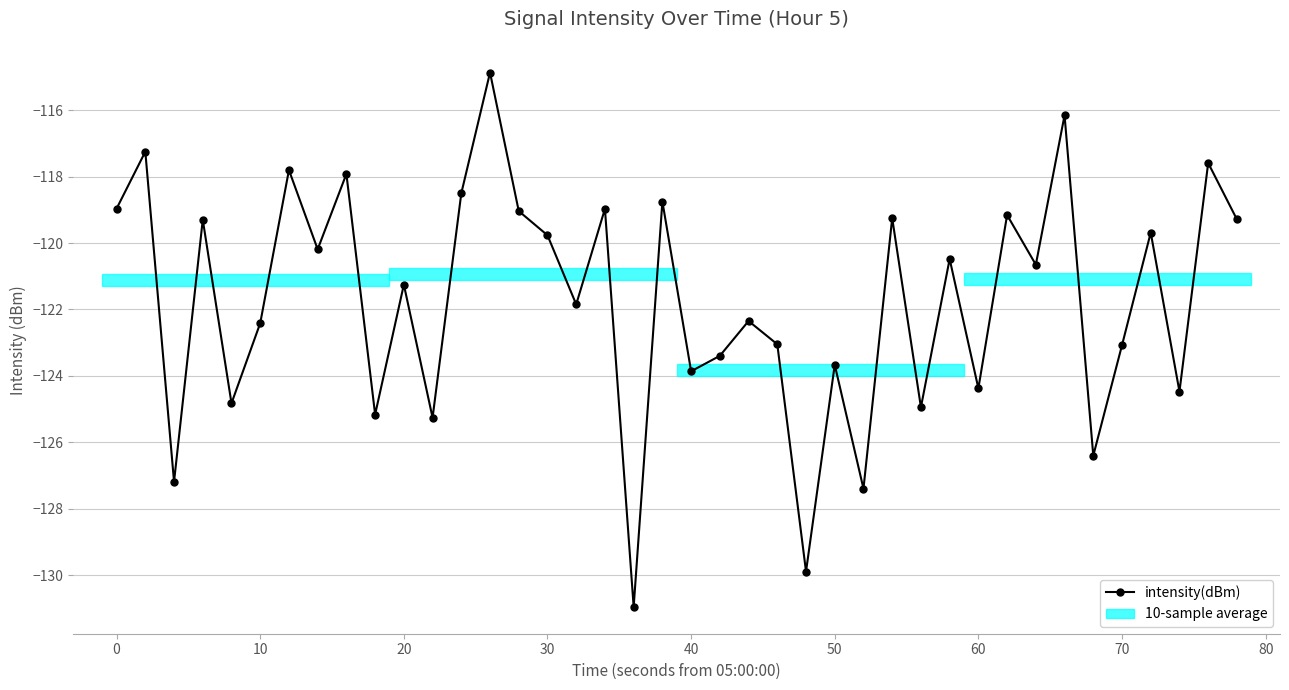

What is the maximum value shown in the chart?

-114.9